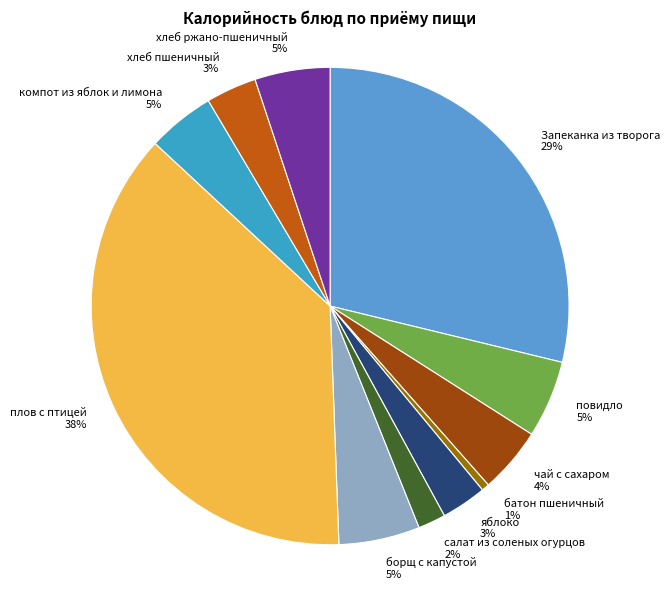

Approximately how many times larger is the value at хлеб ржано-пшеничный compared to яблоко?

1.7